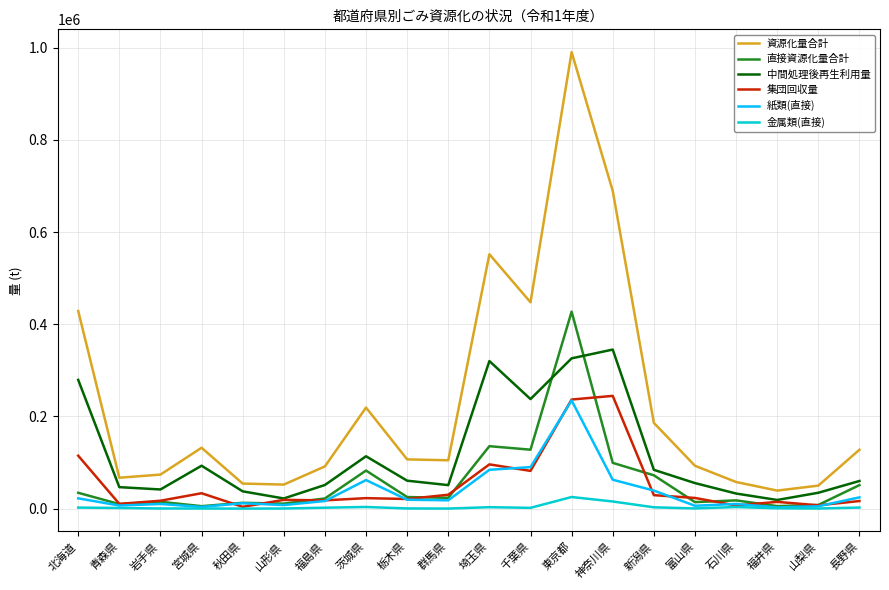

True or false: 直接資源化量合計 and 資源化量合計 intersect in this chart.

False